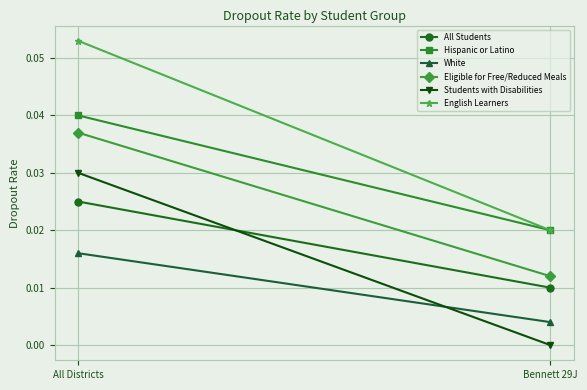

True or false: White has a value of 0.0 at Bennett 29J.

False